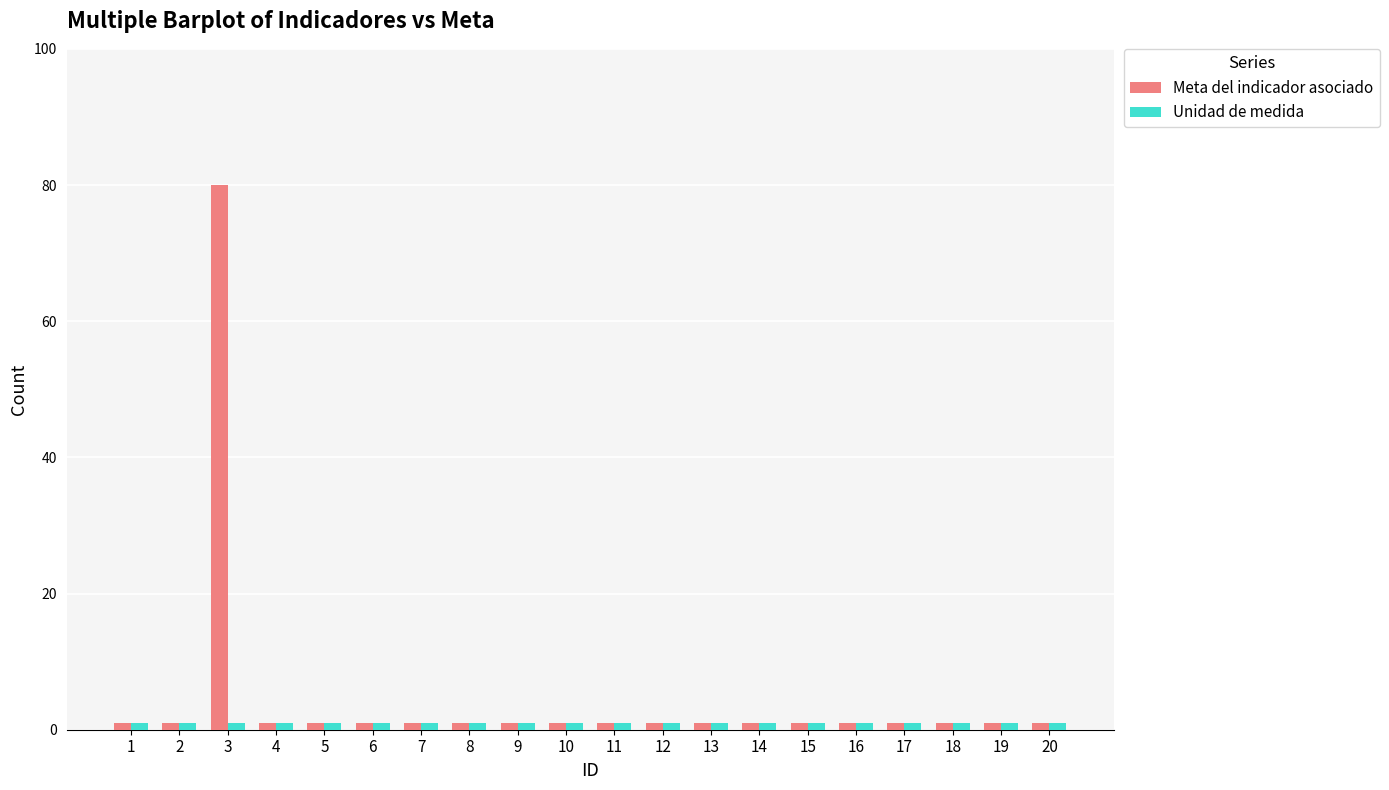

What is the minimum value shown in the chart?

1